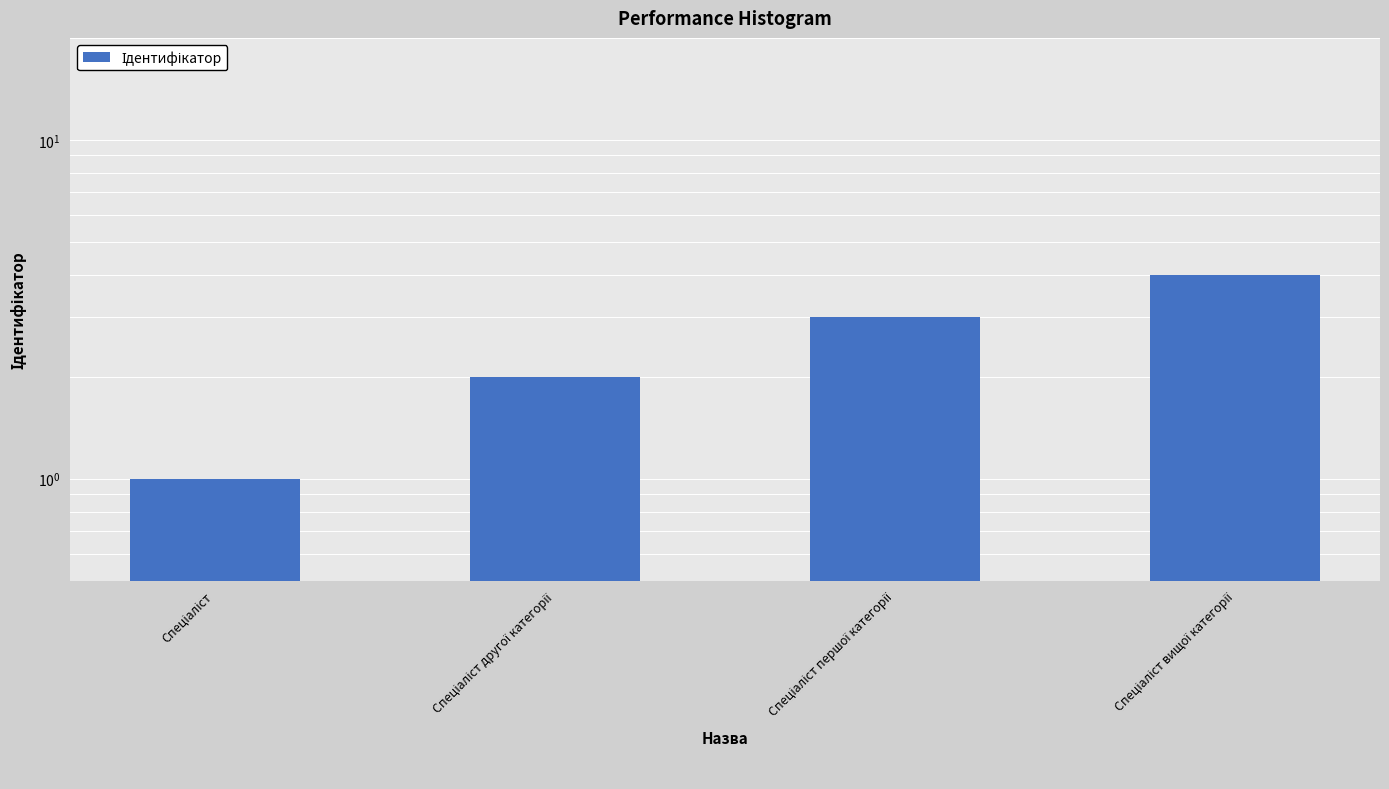

Count the number of categories in the chart.

4